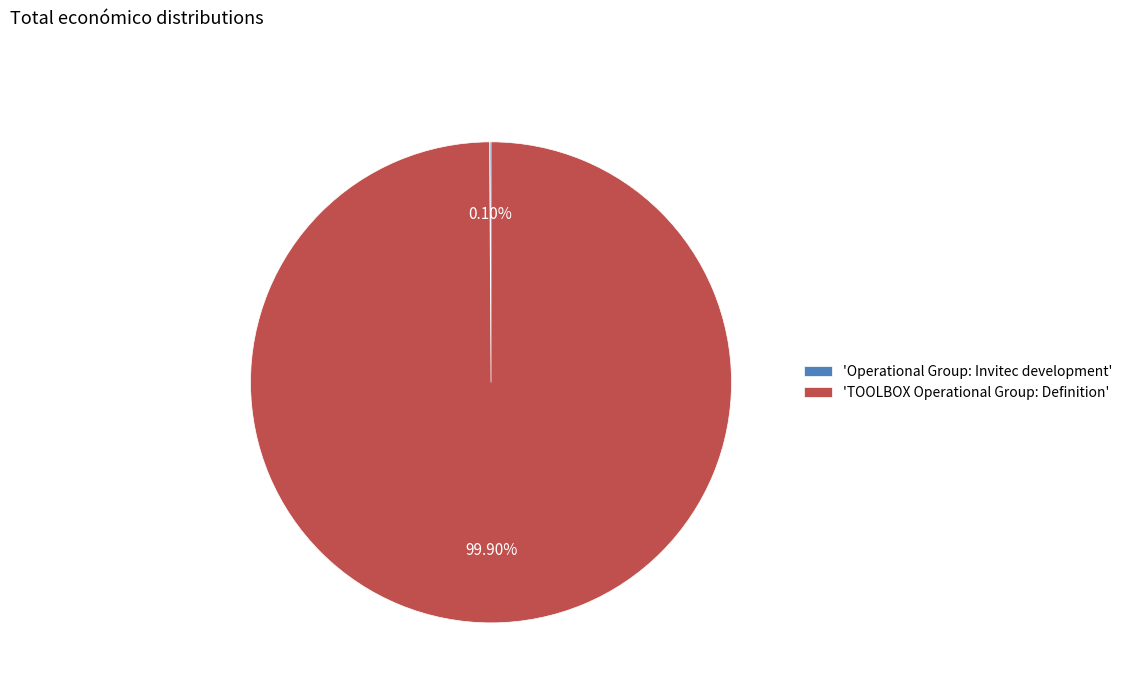

To the nearest percent, what is the average slice percentage?

50%